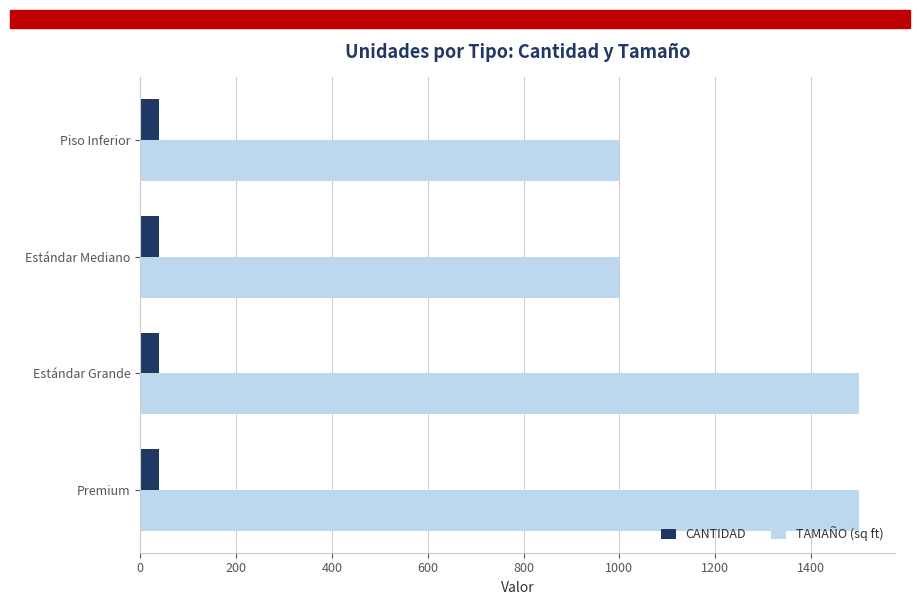

Is the value of TAMAÑO (sq ft) at Estándar Grande greater than the value of CANTIDAD at Piso Inferior?

Yes